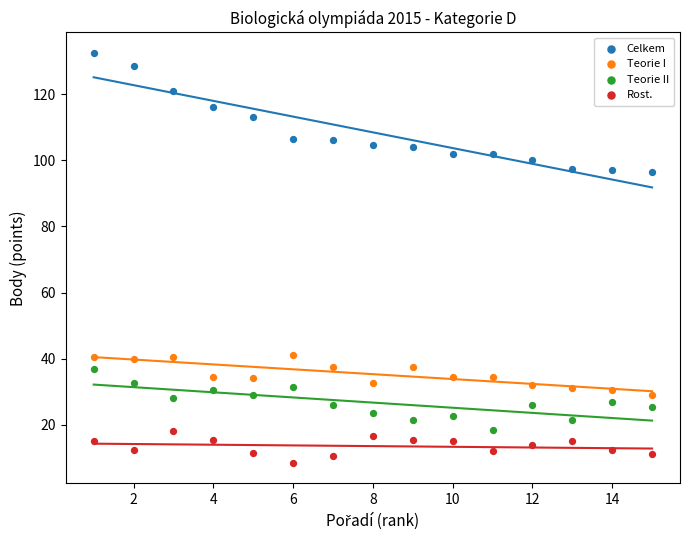

Which series has the widest spread of Y values?

Celkem